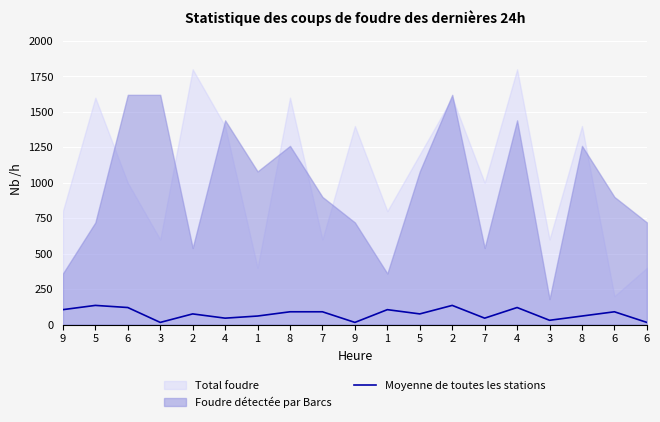

Which has a higher value, 5 or 6?

5